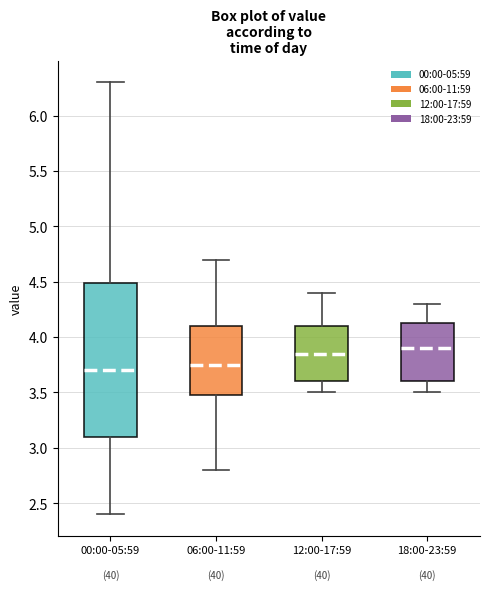

Which box has the highest median line?

18:00-23:59